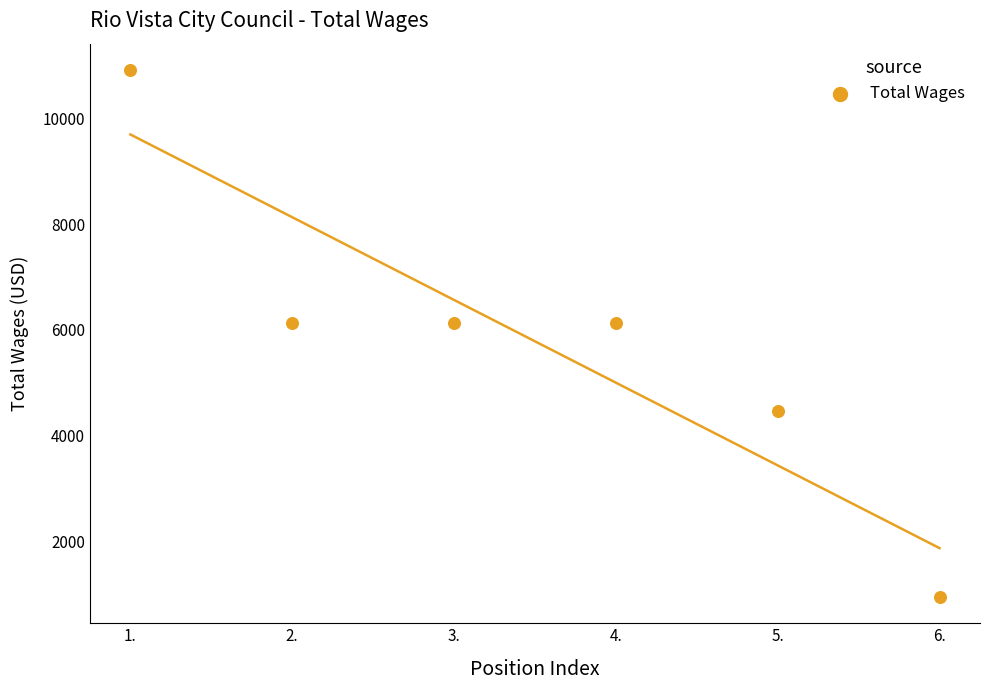

What is the range of X values (max minus min)?

5